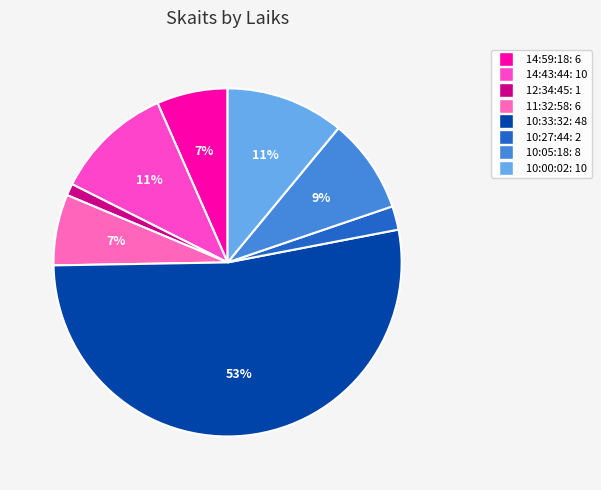

True or false: 10:05:18 accounts for 1% of the total.

False